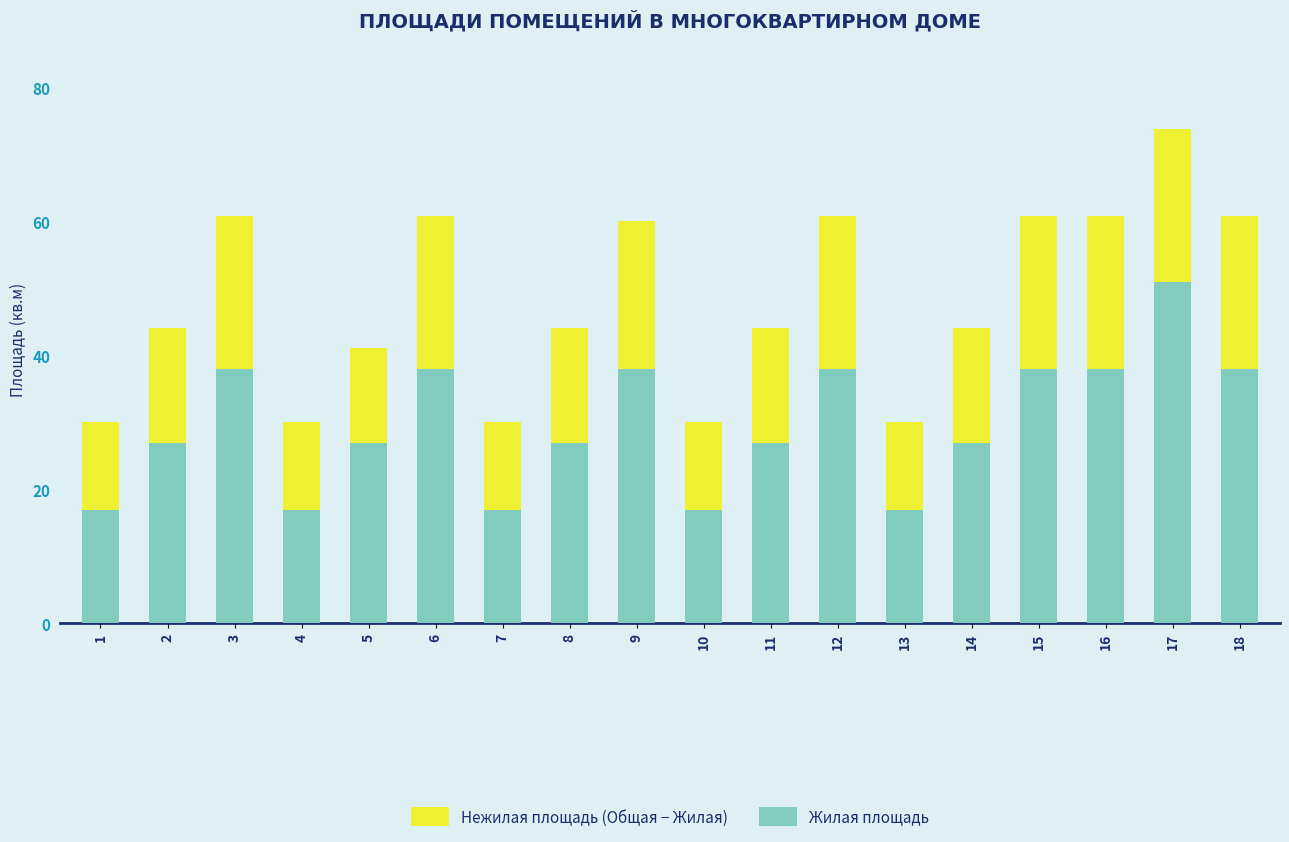

Does the chart contain stacked bars?

Yes